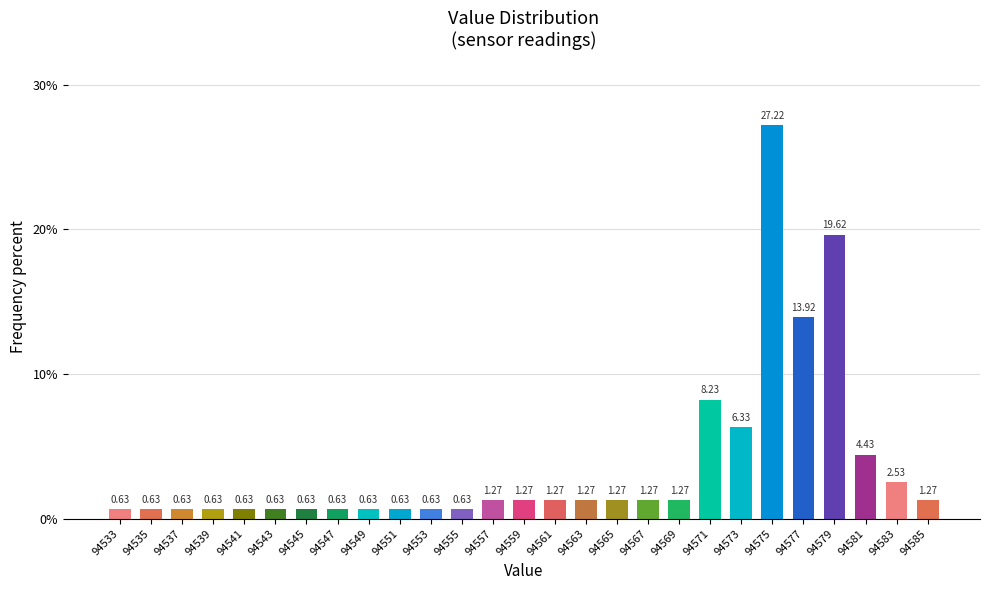

What is the sum of the values at 94583 and 94539?

3.2